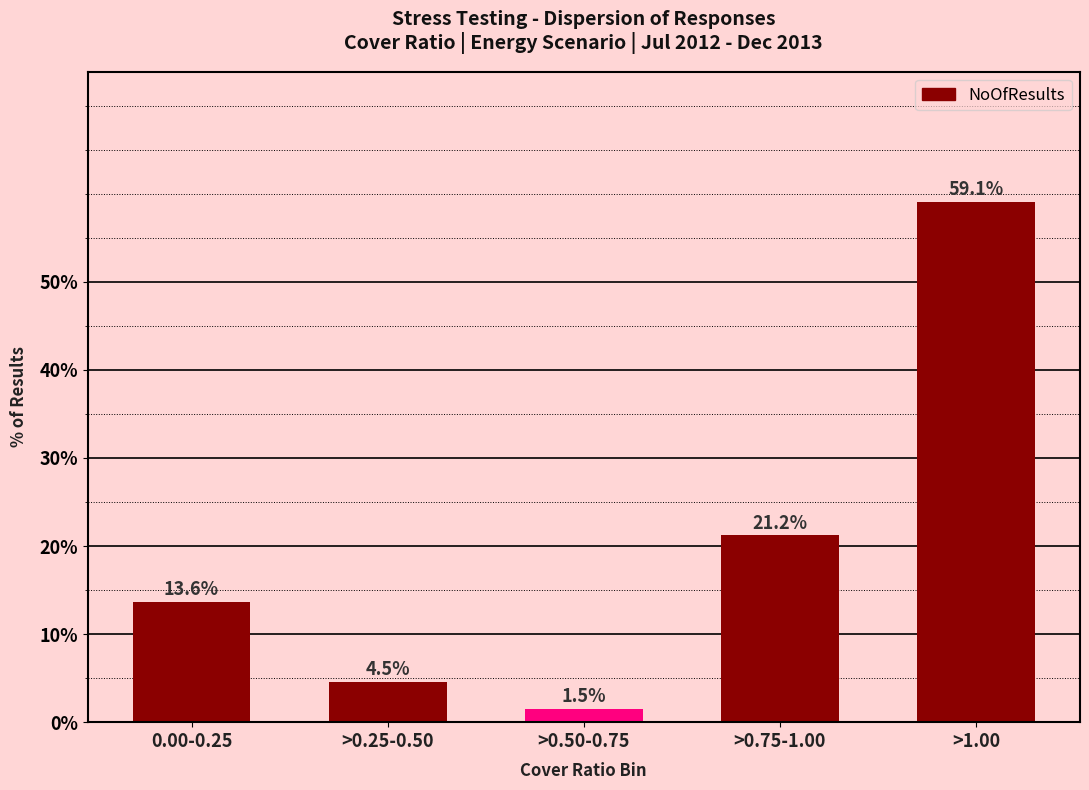

Reading right to left, extract all data points from this chart.

>1.00=59.1	>0.75-1.00=21.2	>0.50-0.75=1.5	>0.25-0.50=4.5	0.00-0.25=13.6